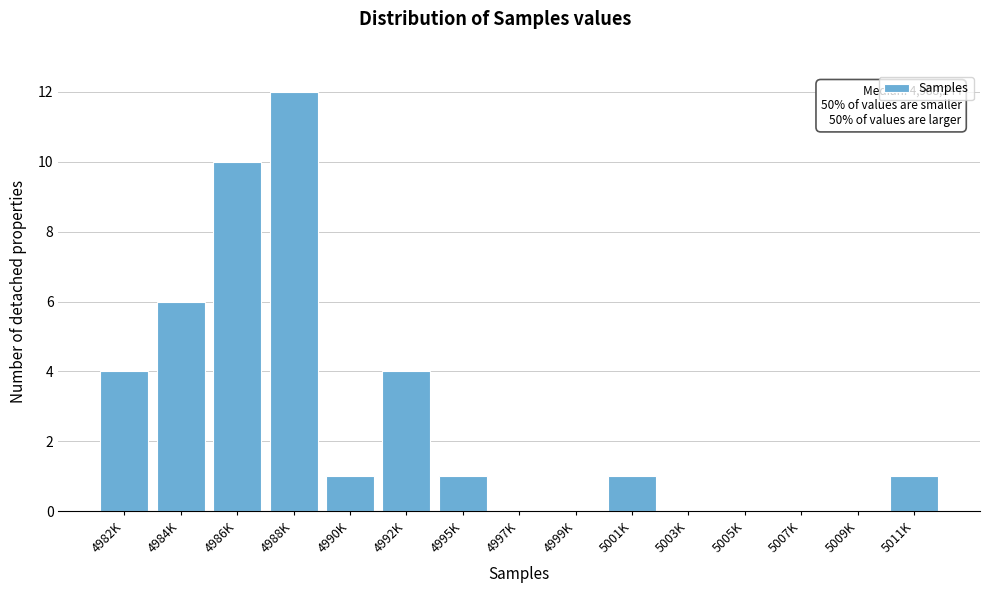

Reading left to right, extract all data points from this chart.

4982K=4	4984K=6	4986K=10	4988K=12	4990K=1	4992K=4	4995K=1	4997K=0	4999K=0	5001K=1	5003K=0	5005K=0	5007K=0	5009K=0	5011K=1